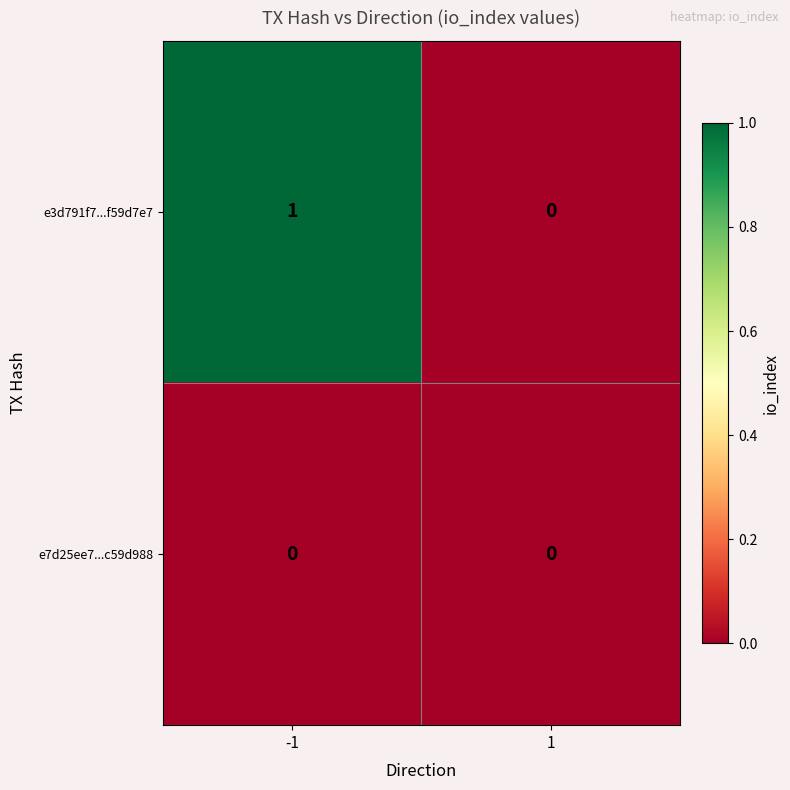

Reading right to left, extract all data points from this chart.

e3d791f7...f59d7e7: 0	1
e7d25ee7...c59d988: 0	0